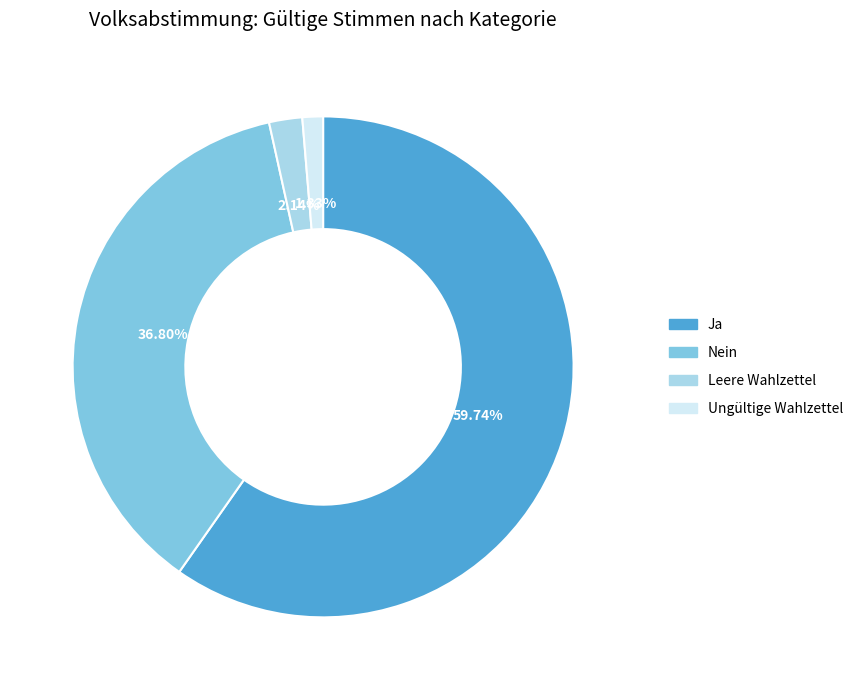

Does any single category account for the majority?

Yes